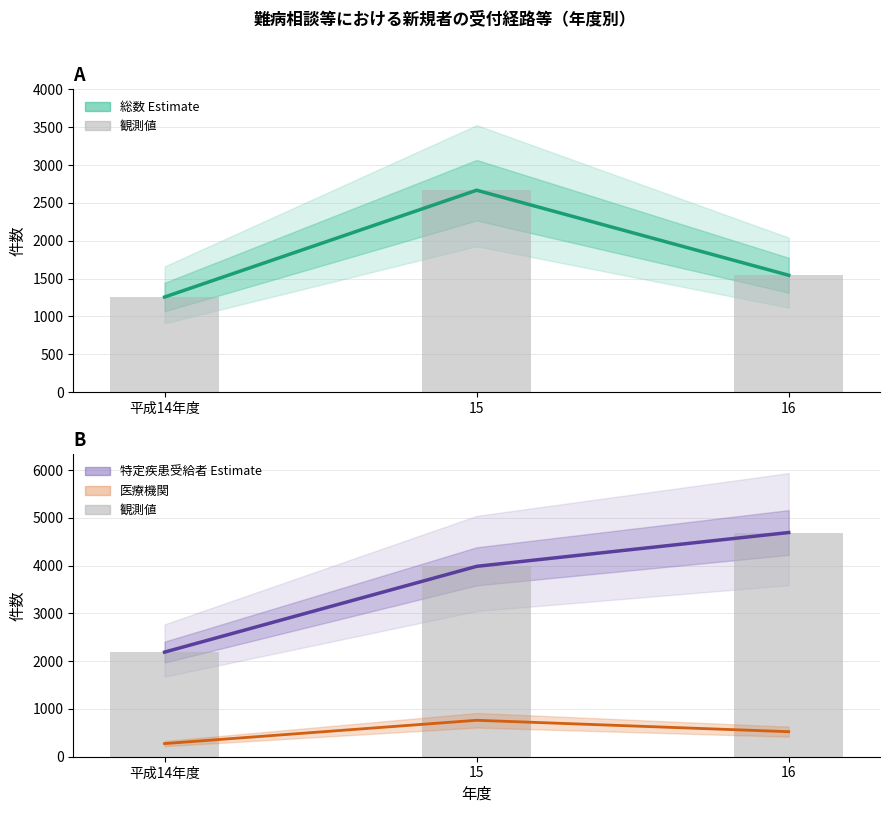

At which category does the chart reach its peak across all series?

16